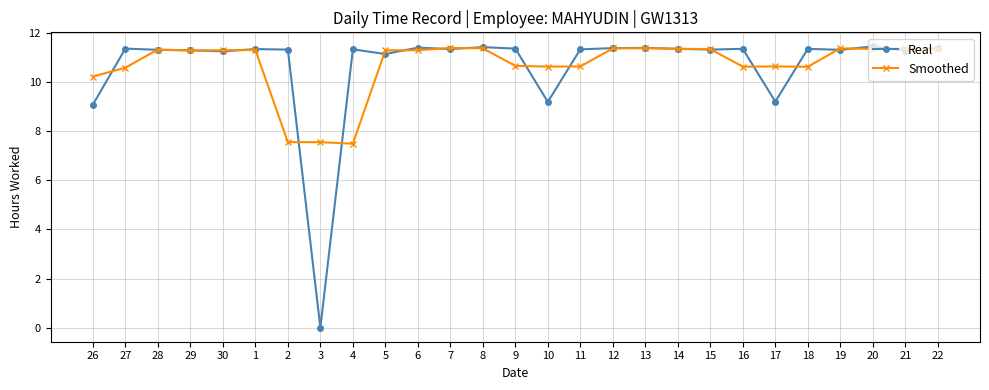

True or false: Smoothed and Real cross at least once.

True